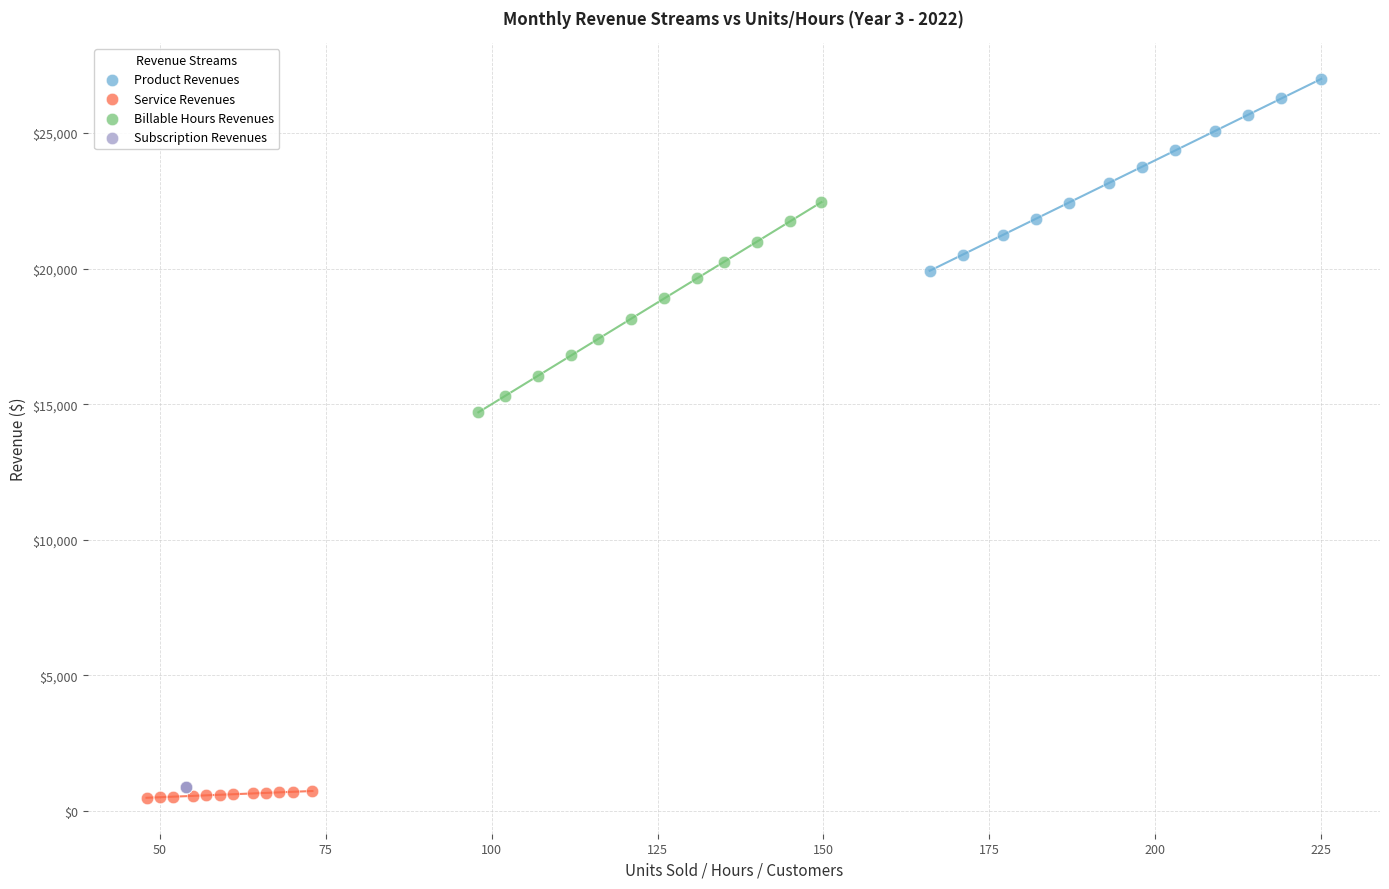

Which series reaches the minimum Y coordinate?

Service Revenues